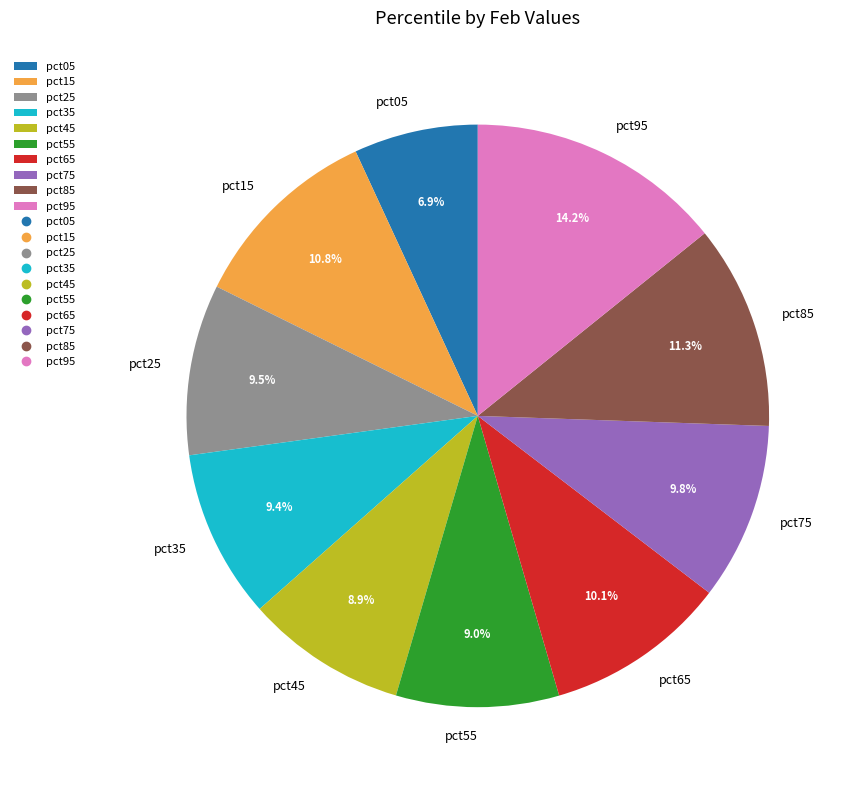

To the nearest percent, what is the combined percentage of pct65 and pct25?

20%